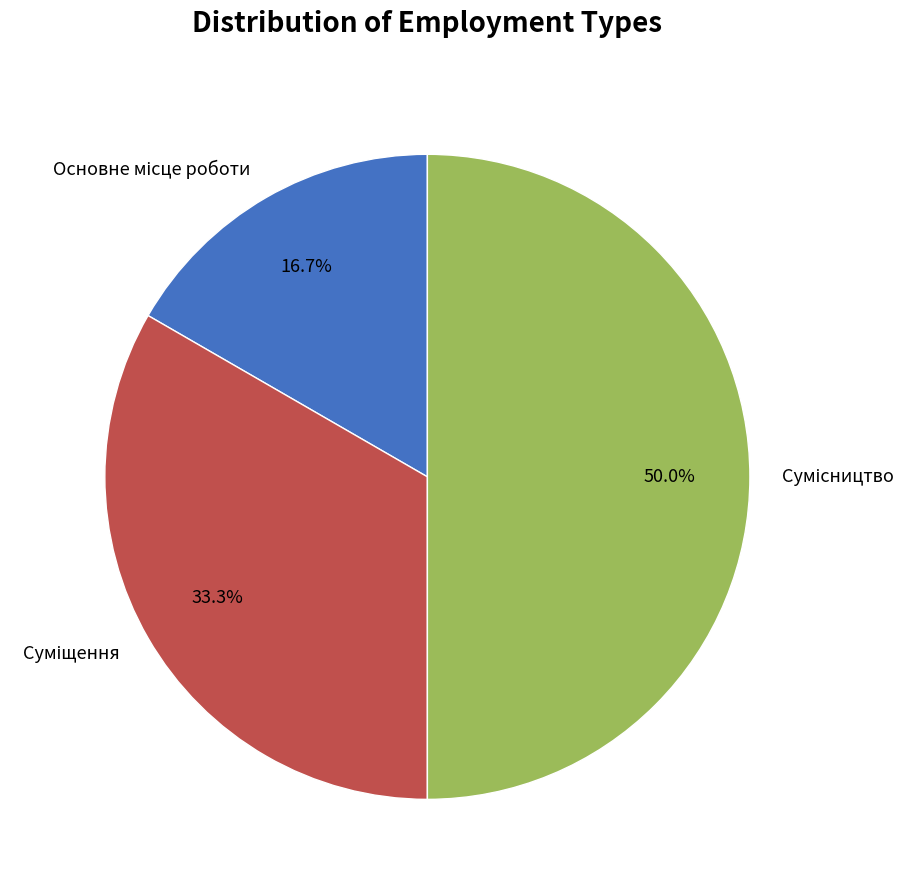

Which slice is the largest?

Сумісництво